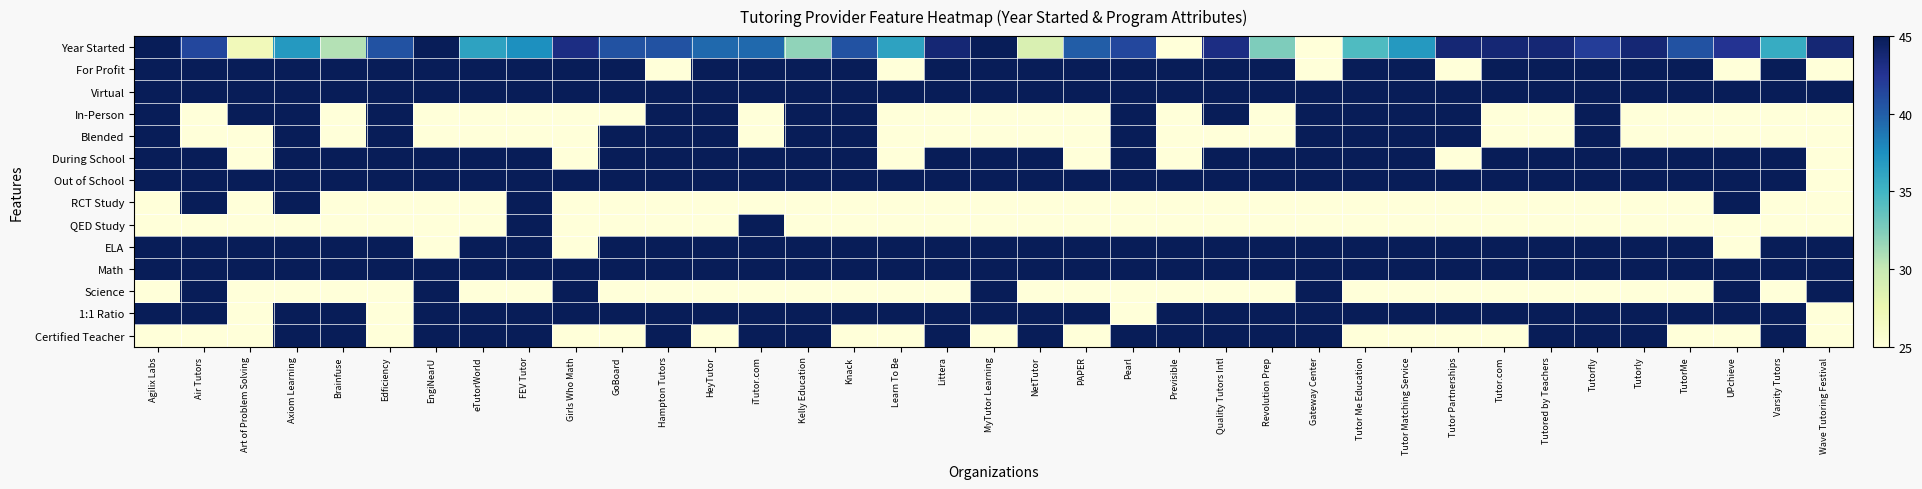

Reading left to right, extract all data points from this chart.

Year Started: Agilix Labs=45.0	Air Tutors=41.2	Art of Problem Solving=26.9	Axiom Learning=36.9	Brainfuse=30.6	Edficiency=40.6	EngiNearU=45.0	eTutorWorld=36.2	FEV Tutor=37.5	Girls Who Math=43.1	GoBoard=40.6	Hampton Tutors=40.6	HeyTutor=39.4	iTutor.com=39.4	Kelly Education=31.9	Knack=40.6	Learn To Be=36.2	Littera=43.8	MyTutor Learning=45.0	NetTutor=28.8	PAPER=40.0	Pearl=41.2	Previsible=25.0	Quality Tutors Intl=43.1	Revolution Prep=32.5	Gateway Center=25.0	Tutor Me Education=34.4	Tutor Matching Service=36.9	Tutor Partnerships=43.8	Tutor.com=43.8	Tutored by Teachers=43.8	Tutorfly=41.9	Tutorly=43.8	TutorMe=40.6	UPchieve=42.5	Varsity Tutors=35.6	Wave Tutoring Festival=43.8
For Profit: Agilix Labs=45.0	Air Tutors=45.0	Art of Problem Solving=45.0	Axiom Learning=45.0	Brainfuse=45.0	Edficiency=45.0	EngiNearU=45.0	eTutorWorld=45.0	FEV Tutor=45.0	Girls Who Math=45.0	GoBoard=45.0	Hampton Tutors=25.0	HeyTutor=45.0	iTutor.com=45.0	Kelly Education=45.0	Knack=45.0	Learn To Be=25.0	Littera=45.0	MyTutor Learning=45.0	NetTutor=45.0	PAPER=45.0	Pearl=45.0	Previsible=45.0	Quality Tutors Intl=45.0	Revolution Prep=45.0	Gateway Center=25.0	Tutor Me Education=45.0	Tutor Matching Service=45.0	Tutor Partnerships=25.0	Tutor.com=45.0	Tutored by Teachers=45.0	Tutorfly=45.0	Tutorly=45.0	TutorMe=45.0	UPchieve=25.0	Varsity Tutors=45.0	Wave Tutoring Festival=25.0
Virtual: Agilix Labs=45.0	Air Tutors=45.0	Art of Problem Solving=45.0	Axiom Learning=45.0	Brainfuse=45.0	Edficiency=45.0	EngiNearU=45.0	eTutorWorld=45.0	FEV Tutor=45.0	Girls Who Math=45.0	GoBoard=45.0	Hampton Tutors=45.0	HeyTutor=45.0	iTutor.com=45.0	Kelly Education=45.0	Knack=45.0	Learn To Be=45.0	Littera=45.0	MyTutor Learning=45.0	NetTutor=45.0	PAPER=45.0	Pearl=45.0	Previsible=45.0	Quality Tutors Intl=45.0	Revolution Prep=45.0	Gateway Center=45.0	Tutor Me Education=45.0	Tutor Matching Service=45.0	Tutor Partnerships=45.0	Tutor.com=45.0	Tutored by Teachers=45.0	Tutorfly=45.0	Tutorly=45.0	TutorMe=45.0	UPchieve=45.0	Varsity Tutors=45.0	Wave Tutoring Festival=45.0
In-Person: Agilix Labs=45.0	Air Tutors=25.0	Art of Problem Solving=45.0	Axiom Learning=45.0	Brainfuse=25.0	Edficiency=45.0	EngiNearU=25.0	eTutorWorld=25.0	FEV Tutor=25.0	Girls Who Math=25.0	GoBoard=25.0	Hampton Tutors=45.0	HeyTutor=45.0	iTutor.com=25.0	Kelly Education=45.0	Knack=45.0	Learn To Be=25.0	Littera=25.0	MyTutor Learning=25.0	NetTutor=25.0	PAPER=25.0	Pearl=45.0	Previsible=25.0	Quality Tutors Intl=45.0	Revolution Prep=25.0	Gateway Center=45.0	Tutor Me Education=45.0	Tutor Matching Service=45.0	Tutor Partnerships=45.0	Tutor.com=25.0	Tutored by Teachers=25.0	Tutorfly=45.0	Tutorly=25.0	TutorMe=25.0	UPchieve=25.0	Varsity Tutors=25.0	Wave Tutoring Festival=25.0
Blended: Agilix Labs=45.0	Air Tutors=25.0	Art of Problem Solving=25.0	Axiom Learning=45.0	Brainfuse=25.0	Edficiency=45.0	EngiNearU=25.0	eTutorWorld=25.0	FEV Tutor=25.0	Girls Who Math=25.0	GoBoard=45.0	Hampton Tutors=45.0	HeyTutor=45.0	iTutor.com=25.0	Kelly Education=45.0	Knack=45.0	Learn To Be=25.0	Littera=25.0	MyTutor Learning=25.0	NetTutor=25.0	PAPER=25.0	Pearl=45.0	Previsible=25.0	Quality Tutors Intl=25.0	Revolution Prep=25.0	Gateway Center=45.0	Tutor Me Education=45.0	Tutor Matching Service=45.0	Tutor Partnerships=45.0	Tutor.com=25.0	Tutored by Teachers=25.0	Tutorfly=45.0	Tutorly=25.0	TutorMe=25.0	UPchieve=25.0	Varsity Tutors=25.0	Wave Tutoring Festival=25.0
During School: Agilix Labs=45.0	Air Tutors=45.0	Art of Problem Solving=25.0	Axiom Learning=45.0	Brainfuse=45.0	Edficiency=45.0	EngiNearU=45.0	eTutorWorld=45.0	FEV Tutor=45.0	Girls Who Math=25.0	GoBoard=45.0	Hampton Tutors=45.0	HeyTutor=45.0	iTutor.com=45.0	Kelly Education=45.0	Knack=45.0	Learn To Be=25.0	Littera=45.0	MyTutor Learning=45.0	NetTutor=45.0	PAPER=25.0	Pearl=45.0	Previsible=25.0	Quality Tutors Intl=45.0	Revolution Prep=45.0	Gateway Center=45.0	Tutor Me Education=45.0	Tutor Matching Service=45.0	Tutor Partnerships=25.0	Tutor.com=45.0	Tutored by Teachers=45.0	Tutorfly=45.0	Tutorly=45.0	TutorMe=45.0	UPchieve=45.0	Varsity Tutors=45.0	Wave Tutoring Festival=25.0
Out of School: Agilix Labs=45.0	Air Tutors=45.0	Art of Problem Solving=45.0	Axiom Learning=45.0	Brainfuse=45.0	Edficiency=45.0	EngiNearU=45.0	eTutorWorld=45.0	FEV Tutor=45.0	Girls Who Math=45.0	GoBoard=45.0	Hampton Tutors=45.0	HeyTutor=45.0	iTutor.com=45.0	Kelly Education=45.0	Knack=45.0	Learn To Be=45.0	Littera=45.0	MyTutor Learning=45.0	NetTutor=45.0	PAPER=45.0	Pearl=45.0	Previsible=45.0	Quality Tutors Intl=45.0	Revolution Prep=45.0	Gateway Center=45.0	Tutor Me Education=45.0	Tutor Matching Service=45.0	Tutor Partnerships=45.0	Tutor.com=45.0	Tutored by Teachers=45.0	Tutorfly=45.0	Tutorly=45.0	TutorMe=45.0	UPchieve=45.0	Varsity Tutors=45.0	Wave Tutoring Festival=25.0
RCT Study: Agilix Labs=25.0	Air Tutors=45.0	Art of Problem Solving=25.0	Axiom Learning=45.0	Brainfuse=25.0	Edficiency=25.0	EngiNearU=25.0	eTutorWorld=25.0	FEV Tutor=45.0	Girls Who Math=25.0	GoBoard=25.0	Hampton Tutors=25.0	HeyTutor=25.0	iTutor.com=25.0	Kelly Education=25.0	Knack=25.0	Learn To Be=25.0	Littera=25.0	MyTutor Learning=25.0	NetTutor=25.0	PAPER=25.0	Pearl=25.0	Previsible=25.0	Quality Tutors Intl=25.0	Revolution Prep=25.0	Gateway Center=25.0	Tutor Me Education=25.0	Tutor Matching Service=25.0	Tutor Partnerships=25.0	Tutor.com=25.0	Tutored by Teachers=25.0	Tutorfly=25.0	Tutorly=25.0	TutorMe=25.0	UPchieve=45.0	Varsity Tutors=25.0	Wave Tutoring Festival=25.0
QED Study: Agilix Labs=25.0	Air Tutors=25.0	Art of Problem Solving=25.0	Axiom Learning=25.0	Brainfuse=25.0	Edficiency=25.0	EngiNearU=25.0	eTutorWorld=25.0	FEV Tutor=45.0	Girls Who Math=25.0	GoBoard=25.0	Hampton Tutors=25.0	HeyTutor=25.0	iTutor.com=45.0	Kelly Education=25.0	Knack=25.0	Learn To Be=25.0	Littera=25.0	MyTutor Learning=25.0	NetTutor=25.0	PAPER=25.0	Pearl=25.0	Previsible=25.0	Quality Tutors Intl=25.0	Revolution Prep=25.0	Gateway Center=25.0	Tutor Me Education=25.0	Tutor Matching Service=25.0	Tutor Partnerships=25.0	Tutor.com=25.0	Tutored by Teachers=25.0	Tutorfly=25.0	Tutorly=25.0	TutorMe=25.0	UPchieve=25.0	Varsity Tutors=25.0	Wave Tutoring Festival=25.0
ELA: Agilix Labs=45.0	Air Tutors=45.0	Art of Problem Solving=45.0	Axiom Learning=45.0	Brainfuse=45.0	Edficiency=45.0	EngiNearU=25.0	eTutorWorld=45.0	FEV Tutor=45.0	Girls Who Math=25.0	GoBoard=45.0	Hampton Tutors=45.0	HeyTutor=45.0	iTutor.com=45.0	Kelly Education=45.0	Knack=45.0	Learn To Be=45.0	Littera=45.0	MyTutor Learning=45.0	NetTutor=45.0	PAPER=45.0	Pearl=45.0	Previsible=45.0	Quality Tutors Intl=45.0	Revolution Prep=45.0	Gateway Center=45.0	Tutor Me Education=45.0	Tutor Matching Service=45.0	Tutor Partnerships=45.0	Tutor.com=45.0	Tutored by Teachers=45.0	Tutorfly=45.0	Tutorly=45.0	TutorMe=45.0	UPchieve=25.0	Varsity Tutors=45.0	Wave Tutoring Festival=45.0
Math: Agilix Labs=45.0	Air Tutors=45.0	Art of Problem Solving=45.0	Axiom Learning=45.0	Brainfuse=45.0	Edficiency=45.0	EngiNearU=45.0	eTutorWorld=45.0	FEV Tutor=45.0	Girls Who Math=45.0	GoBoard=45.0	Hampton Tutors=45.0	HeyTutor=45.0	iTutor.com=45.0	Kelly Education=45.0	Knack=45.0	Learn To Be=45.0	Littera=45.0	MyTutor Learning=45.0	NetTutor=45.0	PAPER=45.0	Pearl=45.0	Previsible=45.0	Quality Tutors Intl=45.0	Revolution Prep=45.0	Gateway Center=45.0	Tutor Me Education=45.0	Tutor Matching Service=45.0	Tutor Partnerships=45.0	Tutor.com=45.0	Tutored by Teachers=45.0	Tutorfly=45.0	Tutorly=45.0	TutorMe=45.0	UPchieve=45.0	Varsity Tutors=45.0	Wave Tutoring Festival=45.0
Science: Agilix Labs=25.0	Air Tutors=45.0	Art of Problem Solving=25.0	Axiom Learning=25.0	Brainfuse=25.0	Edficiency=25.0	EngiNearU=45.0	eTutorWorld=25.0	FEV Tutor=25.0	Girls Who Math=45.0	GoBoard=25.0	Hampton Tutors=25.0	HeyTutor=25.0	iTutor.com=25.0	Kelly Education=25.0	Knack=25.0	Learn To Be=25.0	Littera=25.0	MyTutor Learning=45.0	NetTutor=25.0	PAPER=25.0	Pearl=25.0	Previsible=25.0	Quality Tutors Intl=25.0	Revolution Prep=25.0	Gateway Center=45.0	Tutor Me Education=25.0	Tutor Matching Service=25.0	Tutor Partnerships=25.0	Tutor.com=25.0	Tutored by Teachers=25.0	Tutorfly=25.0	Tutorly=25.0	TutorMe=25.0	UPchieve=45.0	Varsity Tutors=25.0	Wave Tutoring Festival=45.0
1:1 Ratio: Agilix Labs=45.0	Air Tutors=45.0	Art of Problem Solving=25.0	Axiom Learning=45.0	Brainfuse=45.0	Edficiency=25.0	EngiNearU=45.0	eTutorWorld=45.0	FEV Tutor=45.0	Girls Who Math=45.0	GoBoard=45.0	Hampton Tutors=45.0	HeyTutor=45.0	iTutor.com=45.0	Kelly Education=45.0	Knack=45.0	Learn To Be=45.0	Littera=45.0	MyTutor Learning=45.0	NetTutor=45.0	PAPER=45.0	Pearl=25.0	Previsible=45.0	Quality Tutors Intl=45.0	Revolution Prep=45.0	Gateway Center=45.0	Tutor Me Education=45.0	Tutor Matching Service=45.0	Tutor Partnerships=45.0	Tutor.com=45.0	Tutored by Teachers=45.0	Tutorfly=45.0	Tutorly=45.0	TutorMe=45.0	UPchieve=45.0	Varsity Tutors=45.0	Wave Tutoring Festival=25.0
Certified Teacher: Agilix Labs=25.0	Air Tutors=25.0	Art of Problem Solving=25.0	Axiom Learning=45.0	Brainfuse=45.0	Edficiency=25.0	EngiNearU=45.0	eTutorWorld=45.0	FEV Tutor=45.0	Girls Who Math=25.0	GoBoard=25.0	Hampton Tutors=45.0	HeyTutor=25.0	iTutor.com=45.0	Kelly Education=45.0	Knack=25.0	Learn To Be=25.0	Littera=45.0	MyTutor Learning=25.0	NetTutor=45.0	PAPER=25.0	Pearl=45.0	Previsible=45.0	Quality Tutors Intl=45.0	Revolution Prep=45.0	Gateway Center=45.0	Tutor Me Education=25.0	Tutor Matching Service=25.0	Tutor Partnerships=25.0	Tutor.com=25.0	Tutored by Teachers=45.0	Tutorfly=45.0	Tutorly=45.0	TutorMe=25.0	UPchieve=25.0	Varsity Tutors=45.0	Wave Tutoring Festival=25.0